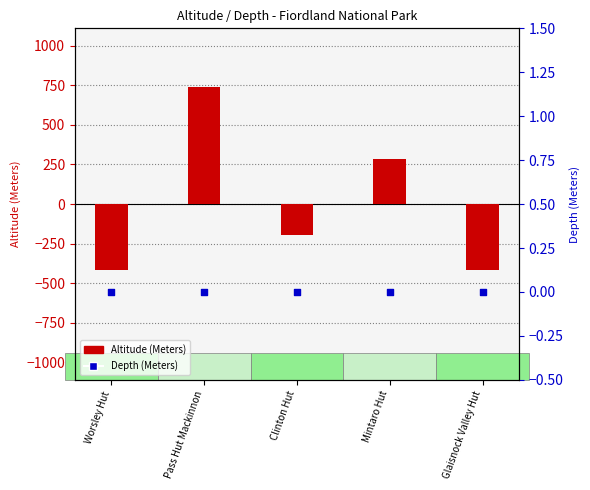

Which series contains the lowest Y value?

Altitude (Meters)